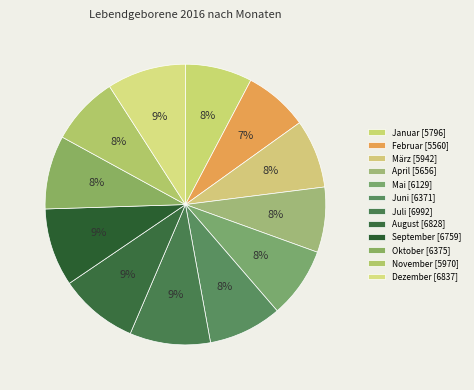

How many slices are in this pie chart?

12